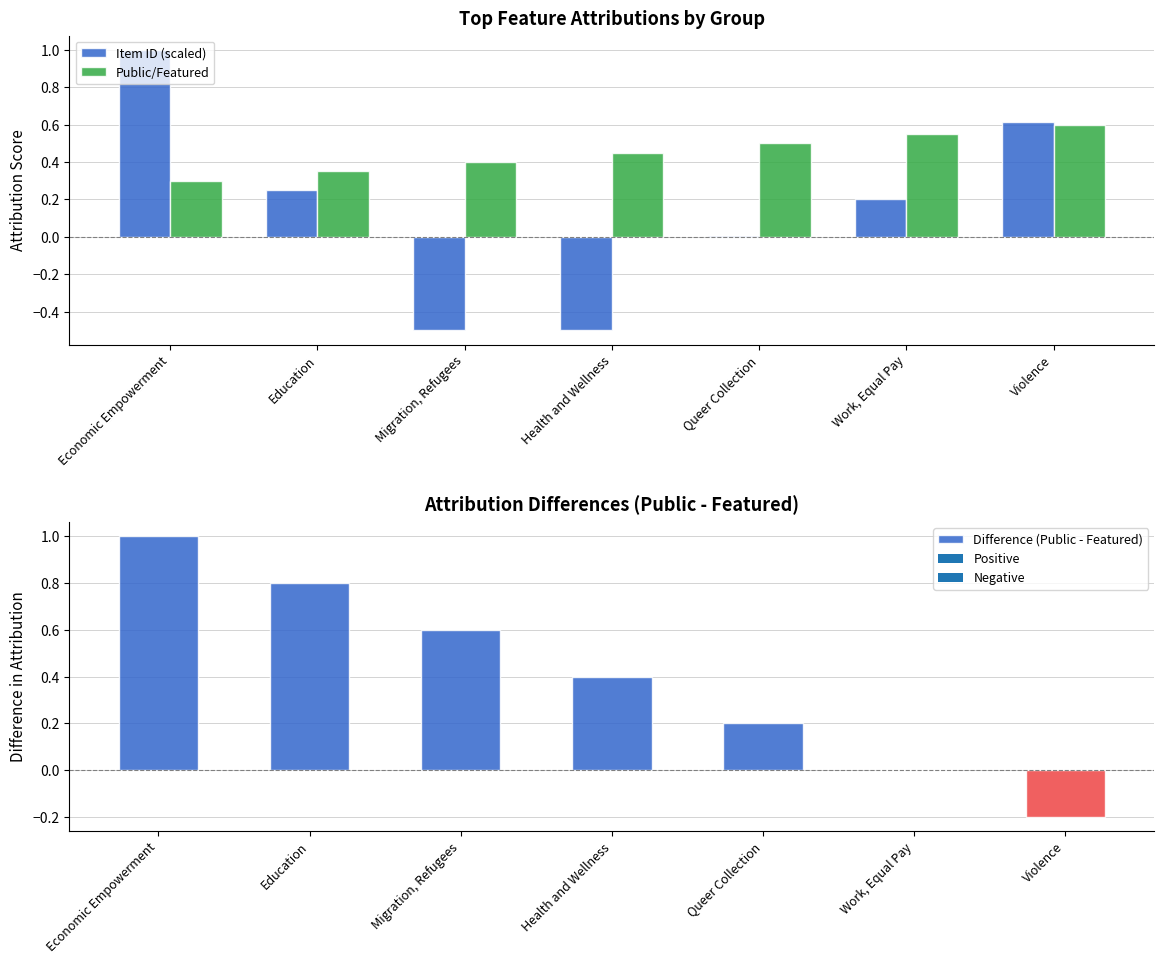

What are all the series names shown in the legend?

Item ID (scaled), Public/Featured, Difference (Public - Featured)